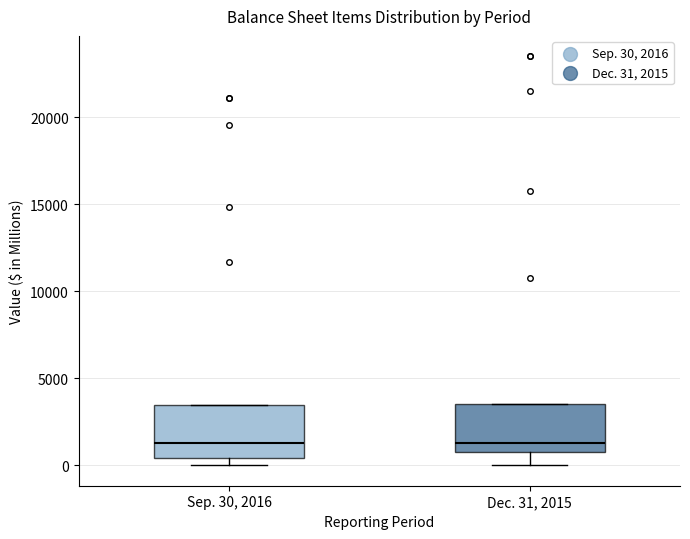

Where does the median line of the box for Sep. 30, 2016 sit on the y-axis? The values are not printed on the chart, so give them approximately, as read against the axis.

1500